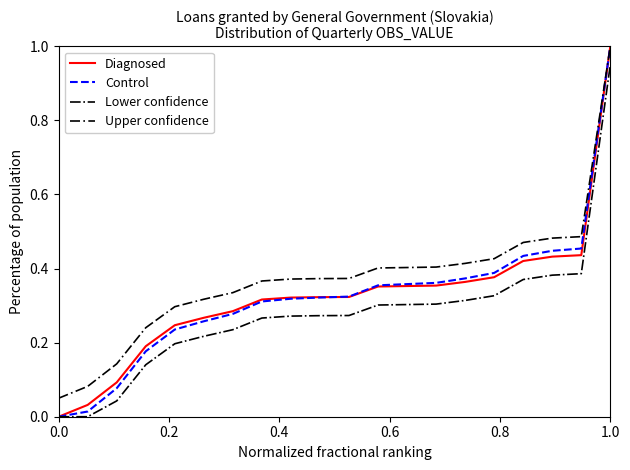

True or false: Upper confidence and Lower confidence intersect in this chart.

False